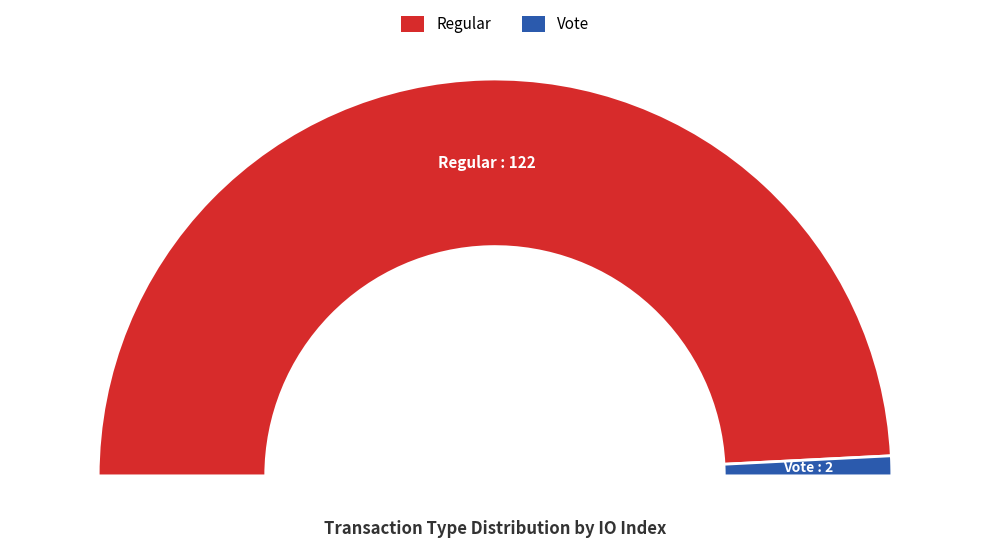

To the nearest percent, what portion does Regular (io_index=122) represent?

98%